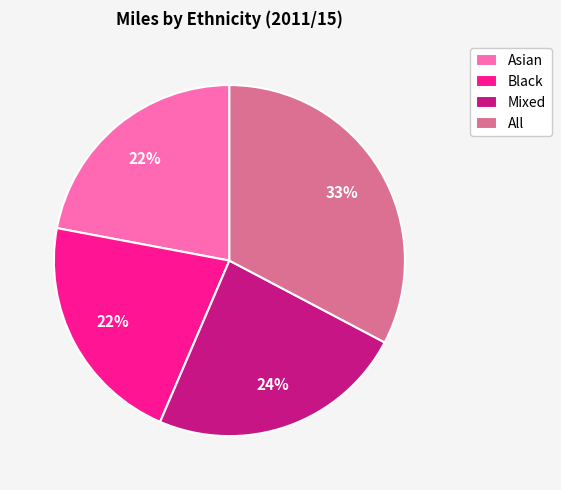

The Asian slice represents 9% of the pie. True or false?

False